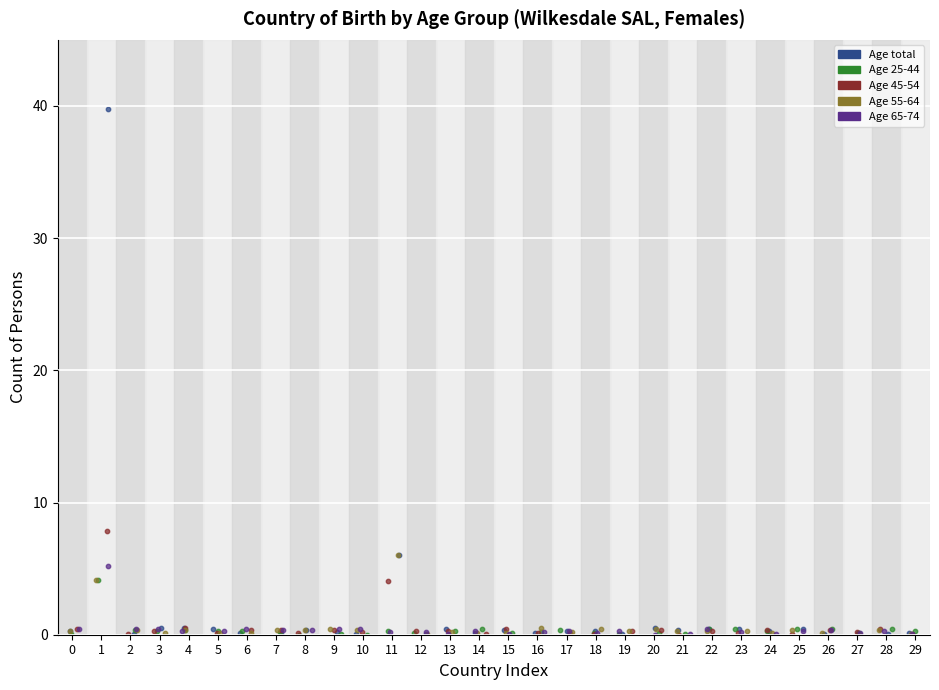

Which series contains the highest Y value?

Age total